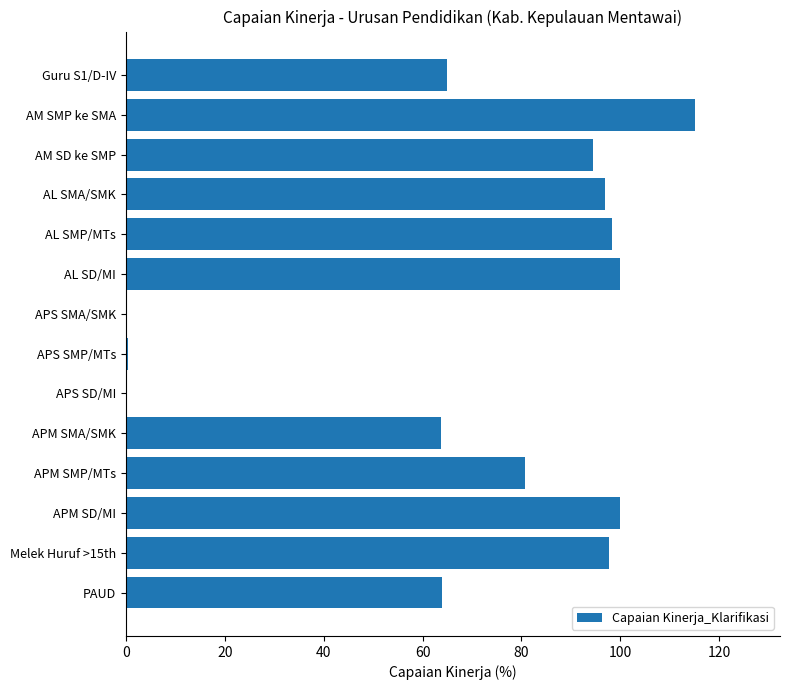

What is the maximum value shown in the chart?

115.0